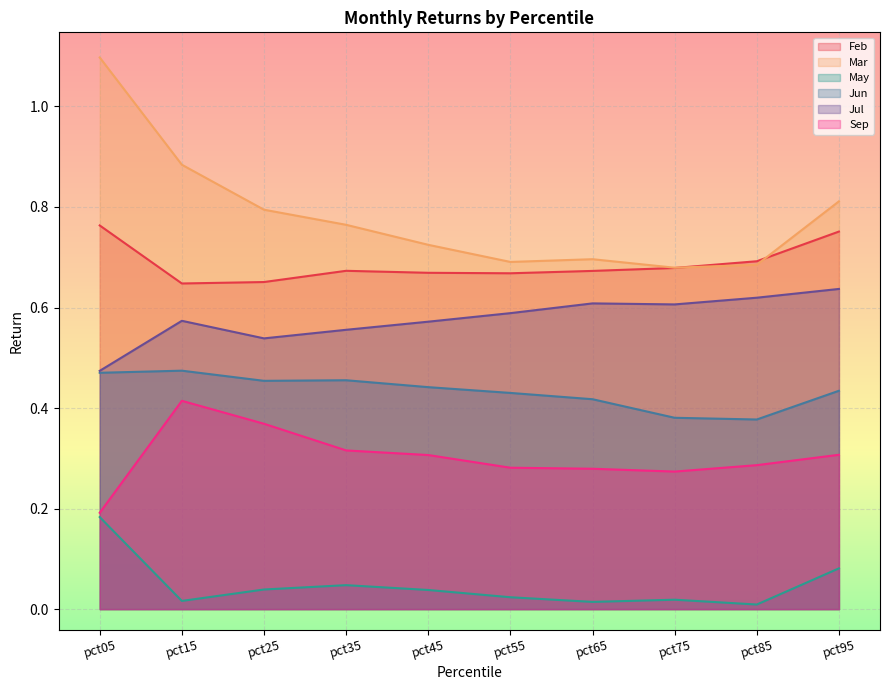

The value of Jun at pct85 is 0.4. True or false?

True